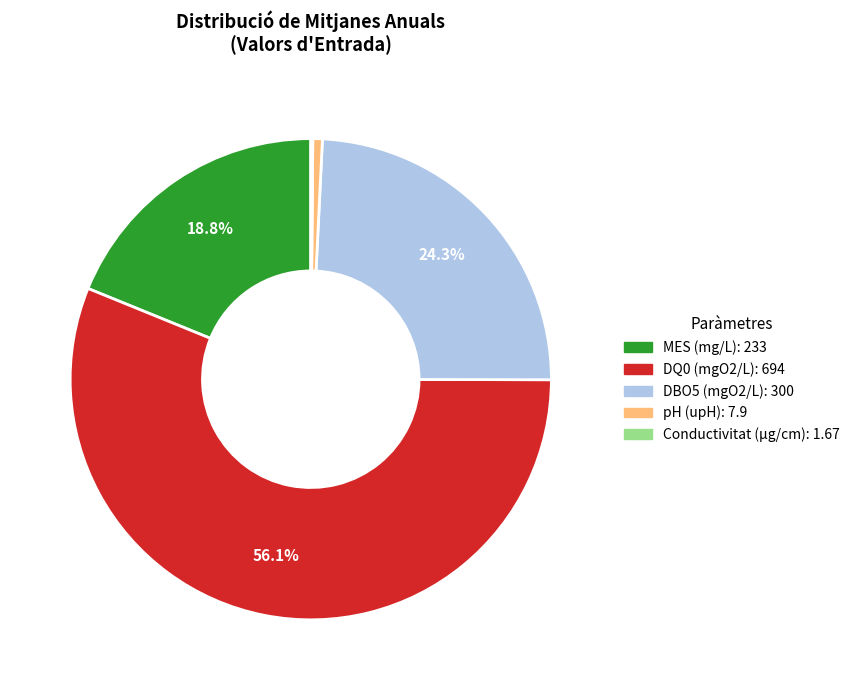

Which slice is the largest?

DQ0 (mgO2/L)